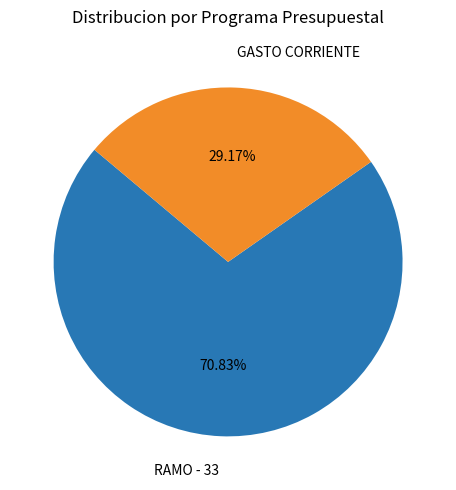

What is the ratio of the value at GASTO CORRIENTE to the value at RAMO - 33?

0.4